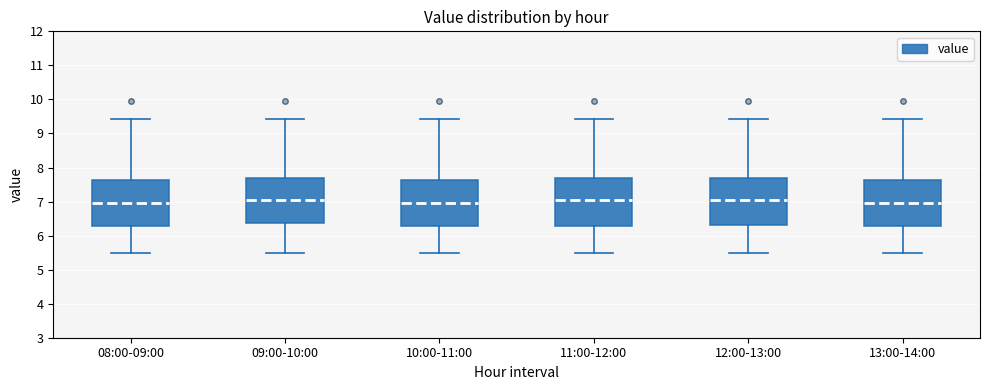

Reading left to right, read every box against the y-axis: the position of its median line, the range the box covers, and the ends of its whiskers. The values are not printed on the chart, so give them approximately, as read against the axis.

08:00-09:00: median 7.0, box 6.3 to 7.6, whiskers 5.5 to 9.4
09:00-10:00: median 7.0, box 6.4 to 7.7, whiskers 5.5 to 9.4
10:00-11:00: median 7.0, box 6.3 to 7.6, whiskers 5.5 to 9.4
11:00-12:00: median 7.0, box 6.3 to 7.7, whiskers 5.5 to 9.4
12:00-13:00: median 7.0, box 6.3 to 7.7, whiskers 5.5 to 9.4
13:00-14:00: median 7.0, box 6.3 to 7.6, whiskers 5.5 to 9.4